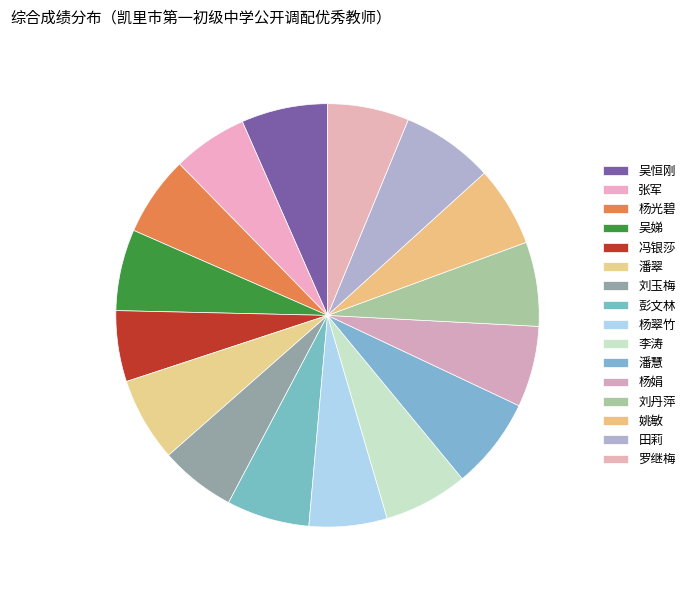

How many segments does this pie chart have?

16